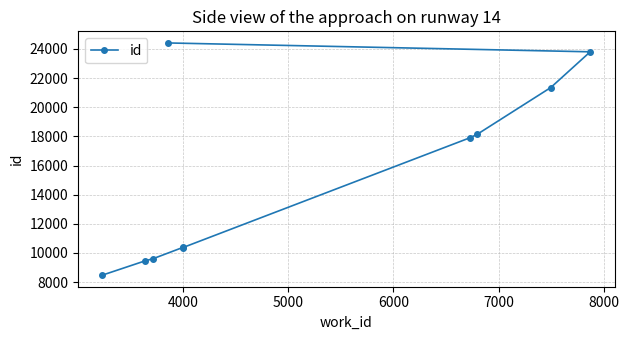

What is the minimum value shown in the chart?

8483